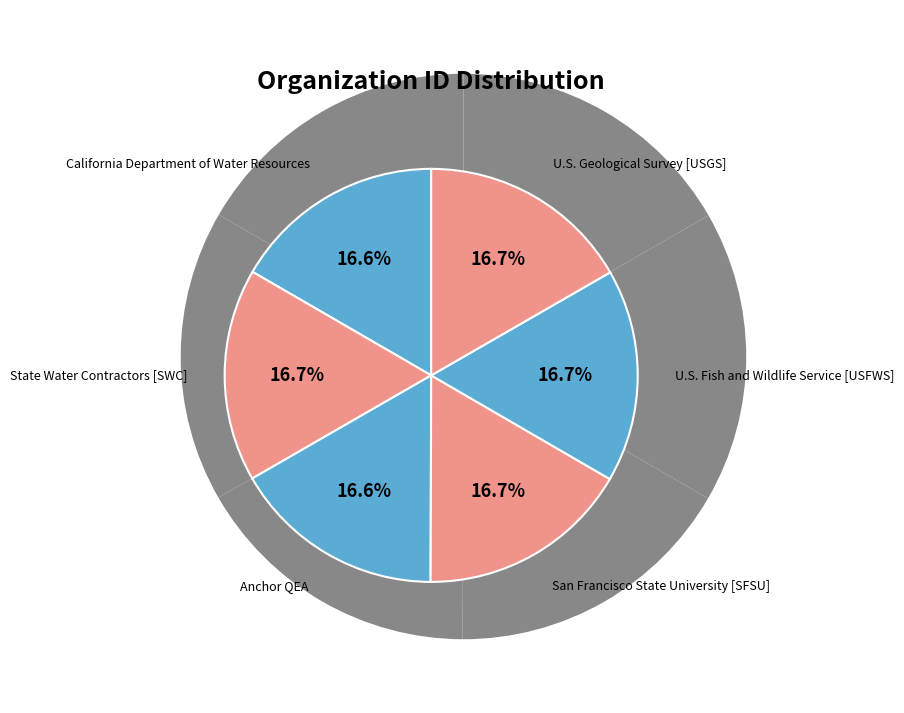

Which category has the biggest portion of the pie?

U.S. Geological Survey [USGS]